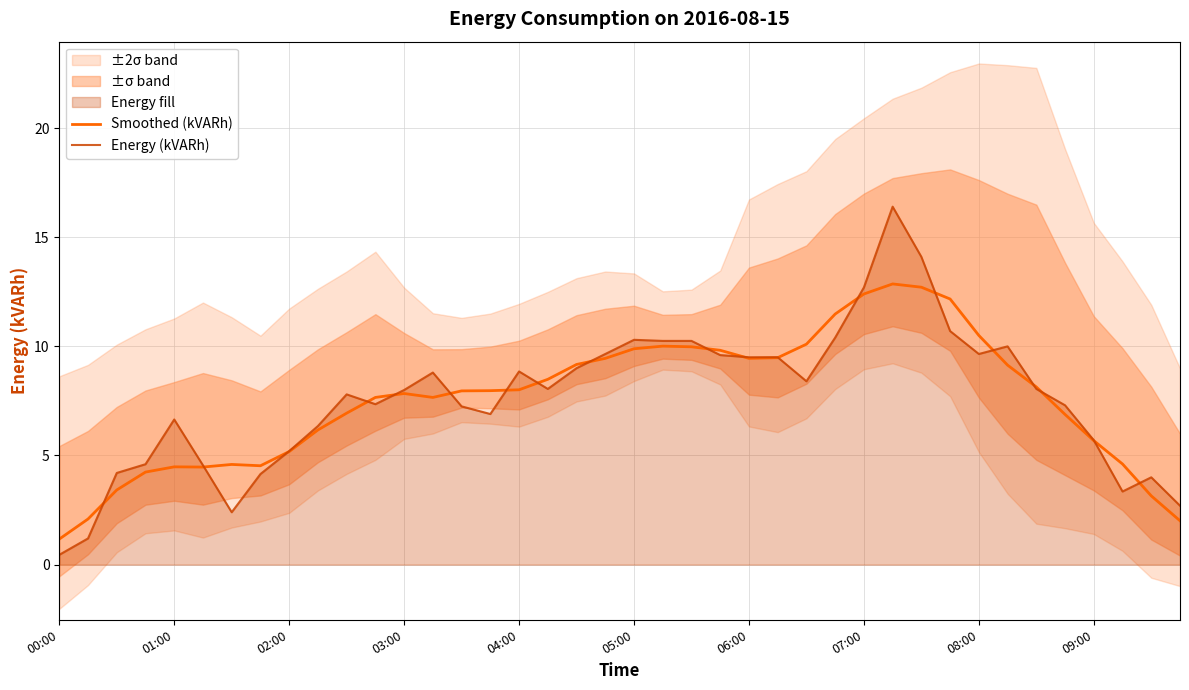

At which label does Smoothed (kVARh) reach its minimum?

00:00